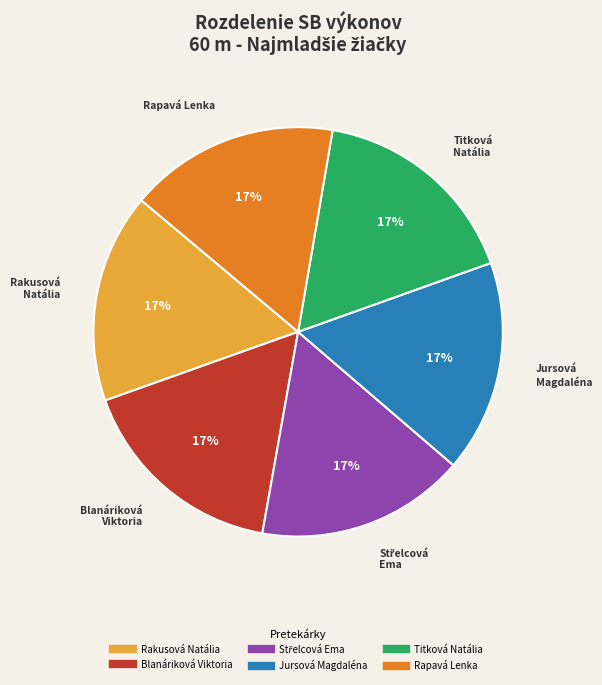

To the nearest percent, what percentage of the pie is Titková Natália?

17%